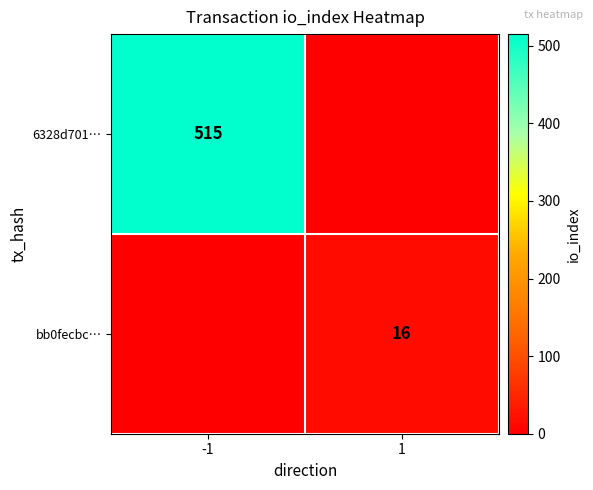

Is the value of 6328d701… at -1 greater than the value of bb0fecbc… at 1?

Yes